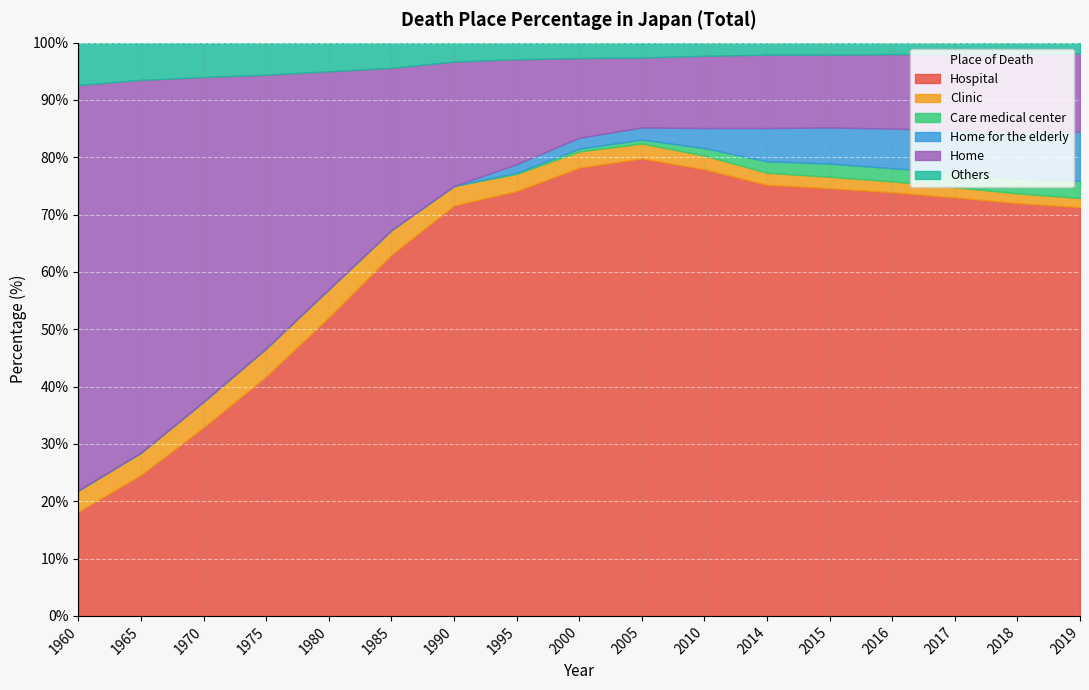

Reading right to left, what are all the values shown in this chart?

Hospital: 71.3	72.0	73.0	73.9	74.6	75.2	77.9	79.8	78.2	74.1	71.6	63.0	52.1	41.8	32.9	24.6	18.2
Clinic: 1.6	1.7	1.8	1.9	2.0	2.1	2.4	2.6	2.8	3.0	3.4	4.3	4.9	4.9	4.5	3.9	3.7
Care medical center: 3.0	2.6	2.5	2.3	2.3	2.0	1.3	0.7	0.5	0.2	0.0	0.0	0.0	0.0	0.0	0.0	0.0
Home for the elderly: 8.6	8.0	7.5	6.9	6.3	5.8	3.5	2.1	1.9	1.5	0.0	0.0	0.0	0.0	0.0	0.0	0.0
Home: 13.6	13.7	13.2	13.0	12.7	12.8	12.6	12.2	13.9	18.3	21.7	28.3	38.0	47.7	56.6	65.0	70.7
Others: 1.9	2.0	2.1	2.1	2.1	2.2	2.3	2.5	2.8	2.9	3.3	4.4	5.0	5.6	5.9	6.4	7.4